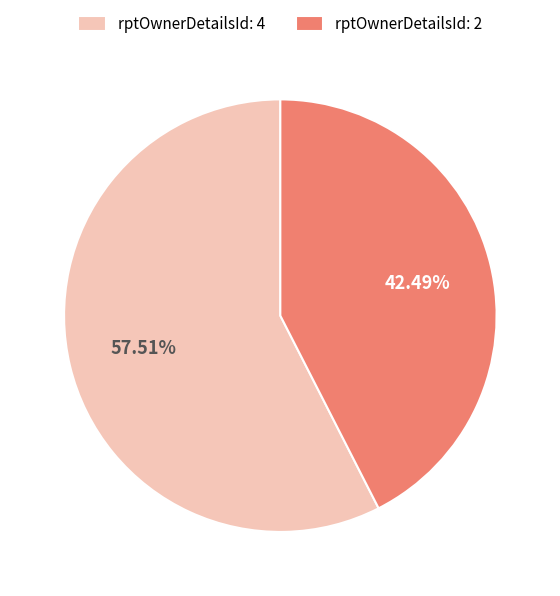

Between rptOwnerDetailsId: 2 and rptOwnerDetailsId: 4, which is larger?

rptOwnerDetailsId: 4